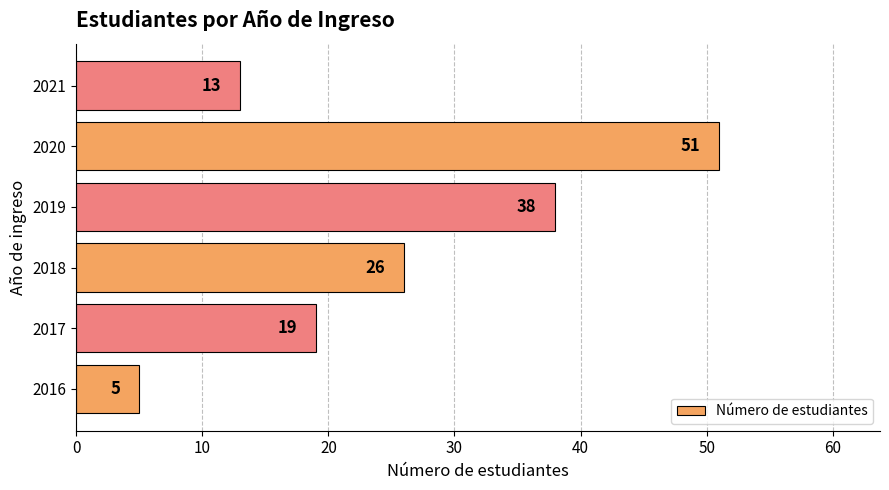

Count the values in the range 13 to 38.

4